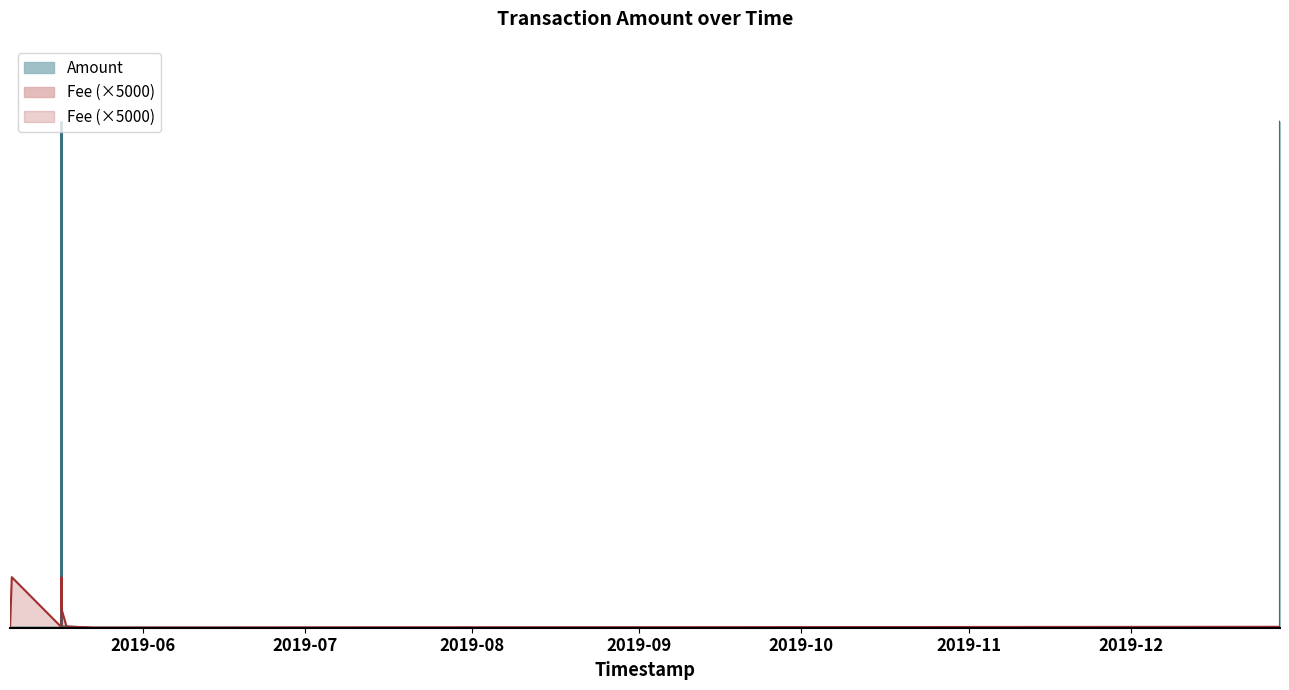

Reading left to right, extract all data points from this chart.

Amount: 10.0	13.0	0.0	0.0	8.0	99993.0	277.5	250.0	0.0	2.0	100049.2
Fee: 73.5	10000.0	110.2	110.2	10000.0	10000.0	3675.0	220.5	36.8	183.8	183.8